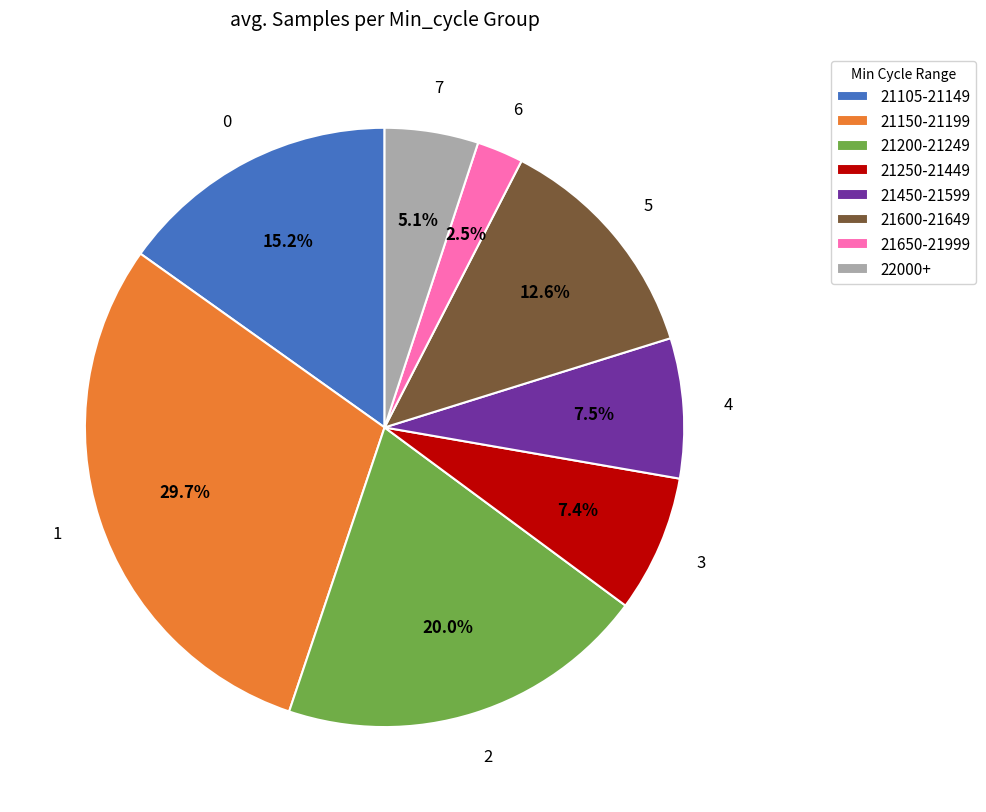

Do 22000+ and 21450-21599 together represent more than half of the pie?

No